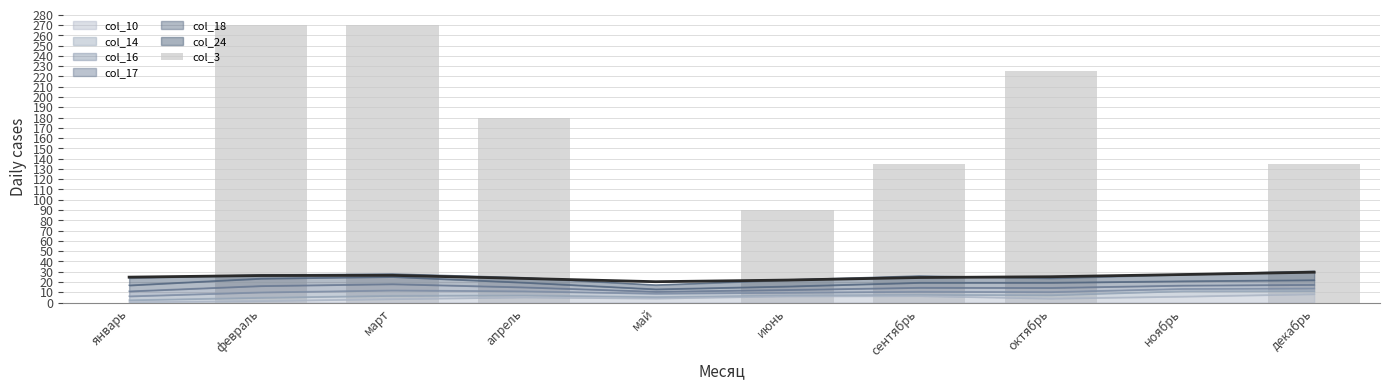

Which category has the lowest value across all series?

январь